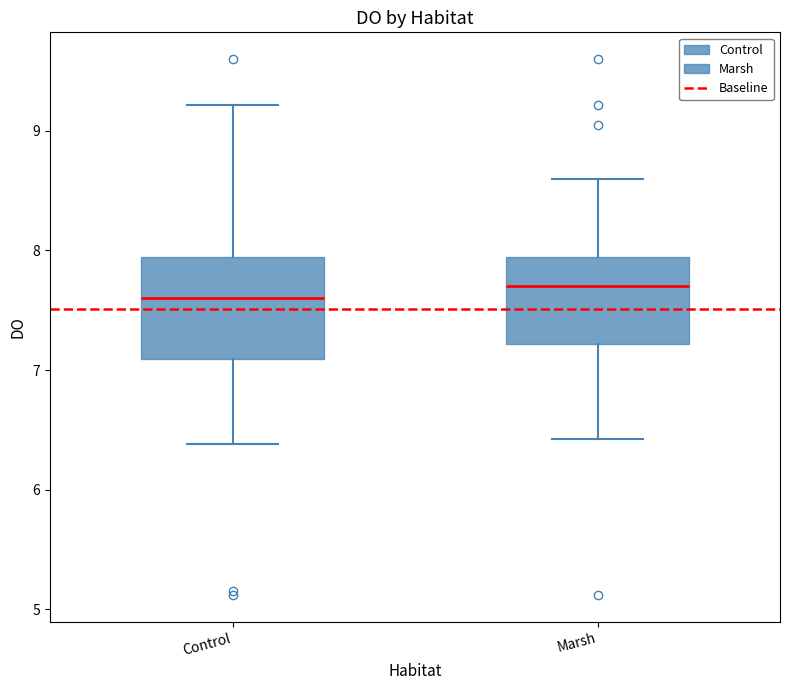

Reading left to right, read every box against the y-axis: the position of its median line, the range the box covers, and the ends of its whiskers. The values are not printed on the chart, so give them approximately, as read against the axis.

Control: median 7.6, box 7.1 to 7.9, whiskers 6.4 to 9.2
Marsh: median 7.7, box 7.2 to 7.9, whiskers 6.4 to 8.6